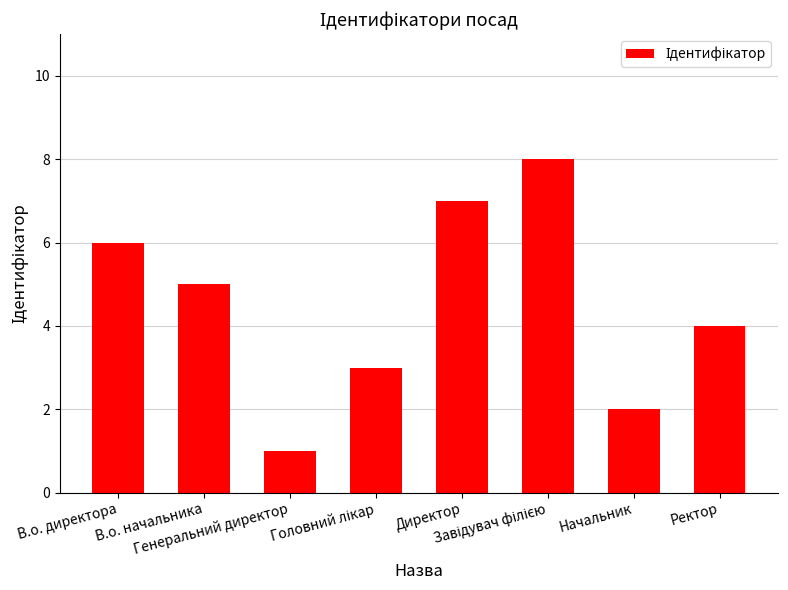

What is the difference between the maximum and minimum values?

7